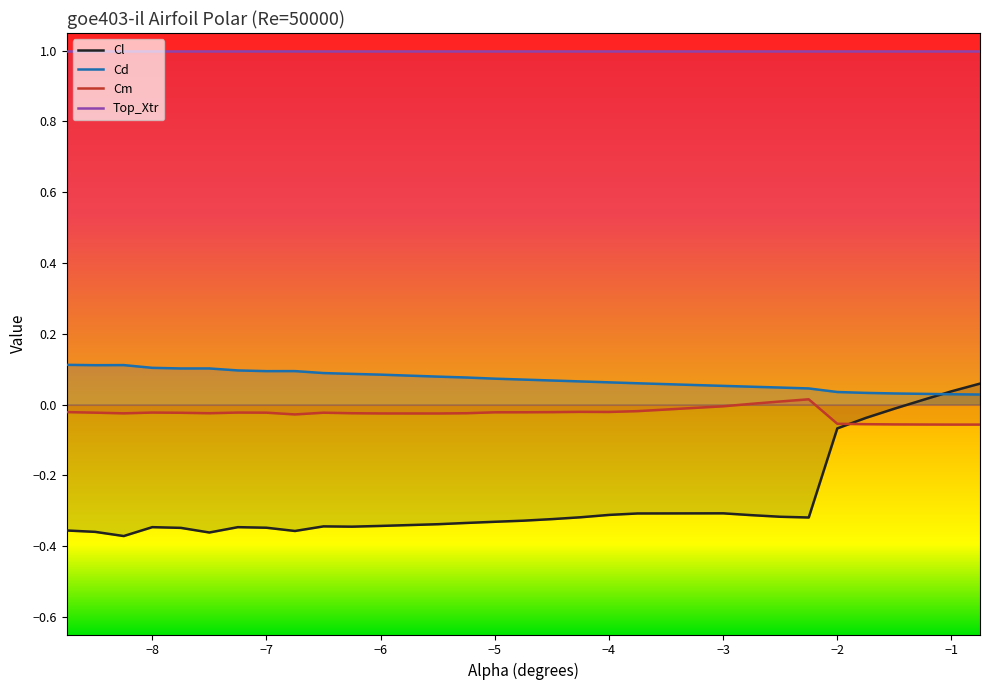

How many data points does each series have?

30